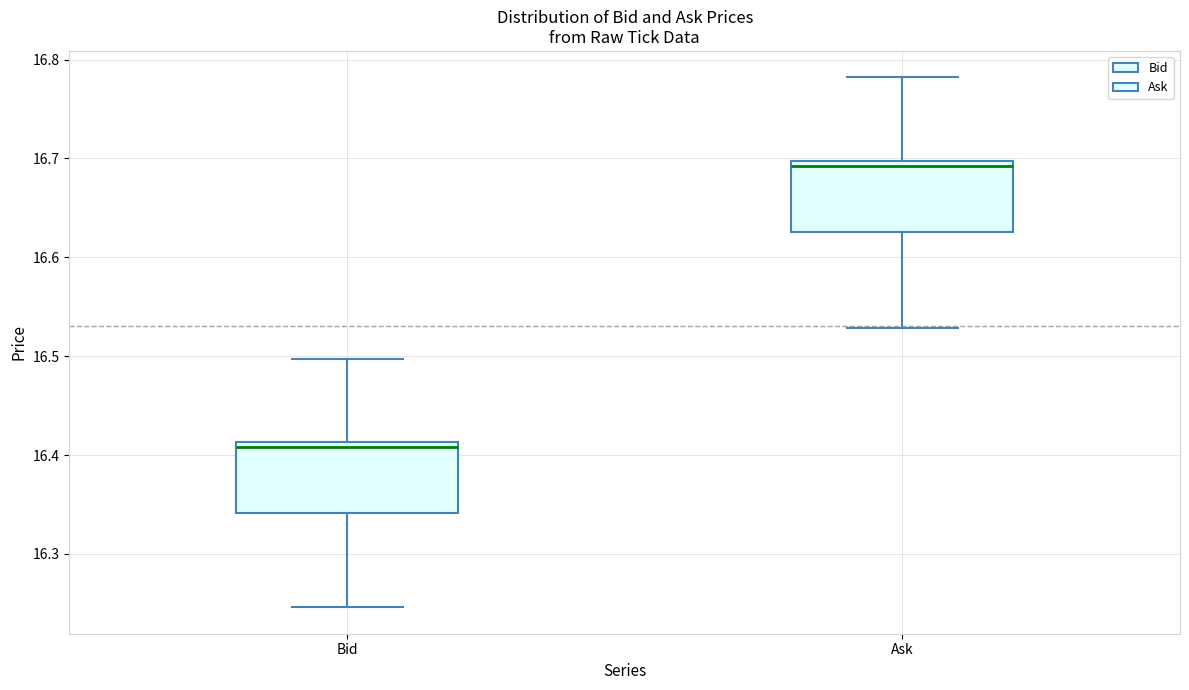

Reading left to right, transcribe this box plot: for each box, give where its median line is, the range the box spans, and where its two whiskers end, as read against the y-axis. The values are not printed on the chart, so give them approximately, as read against the axis.

Bid: median 16.41 (just below the box's upper edge), box 16.34 to 16.41, whiskers 16.25 to 16.50
Ask: median 16.69, box 16.63 to 16.70, whiskers 16.53 to 16.78